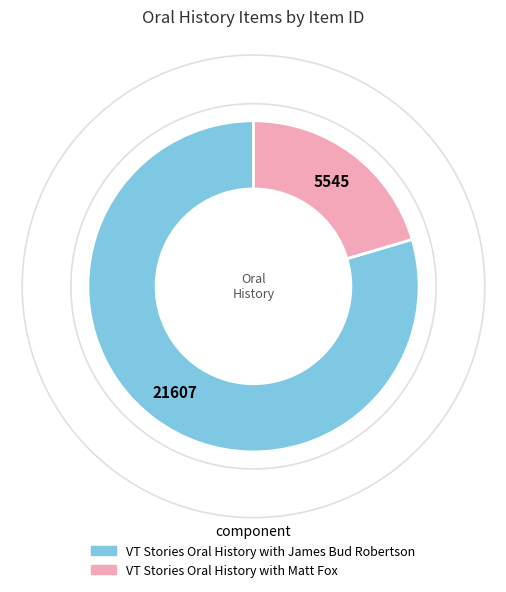

Rank the categories by value from highest to lowest.

VT Stories Oral History with James Bud Robertson, VT Stories Oral History with Matt Fox